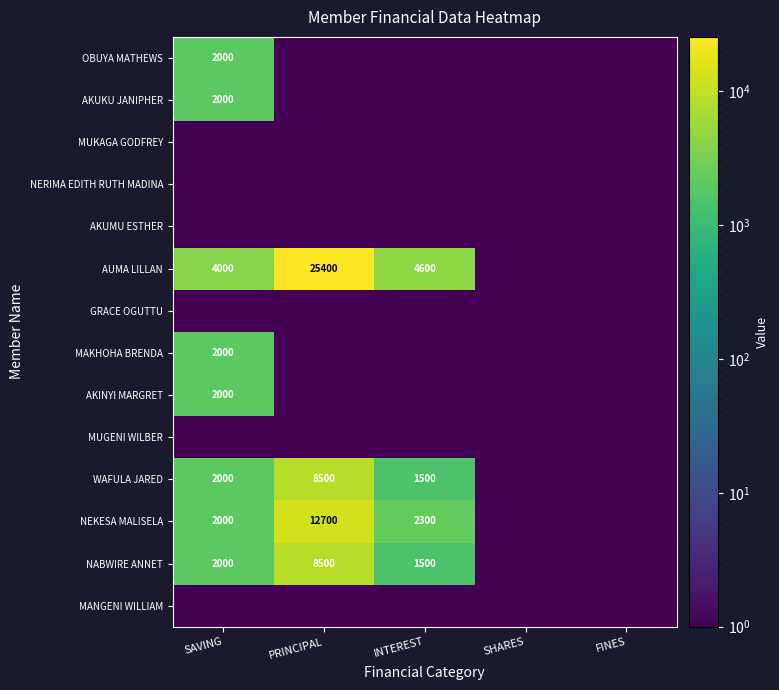

True or false: NEKESA MALISELA has a value of 2000.0 at SAVING.

True